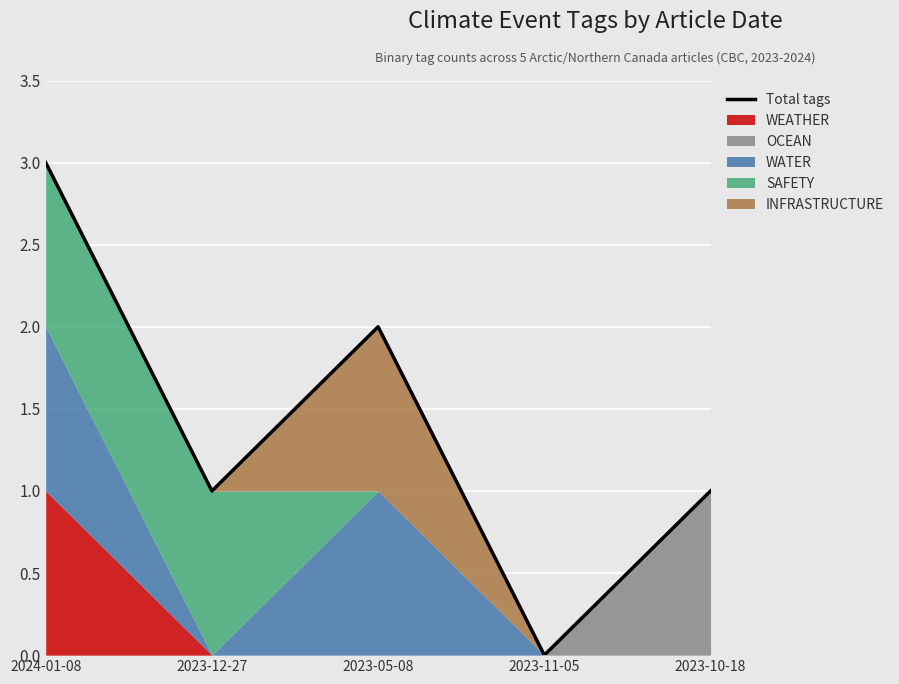

How many data points does each series have?

5